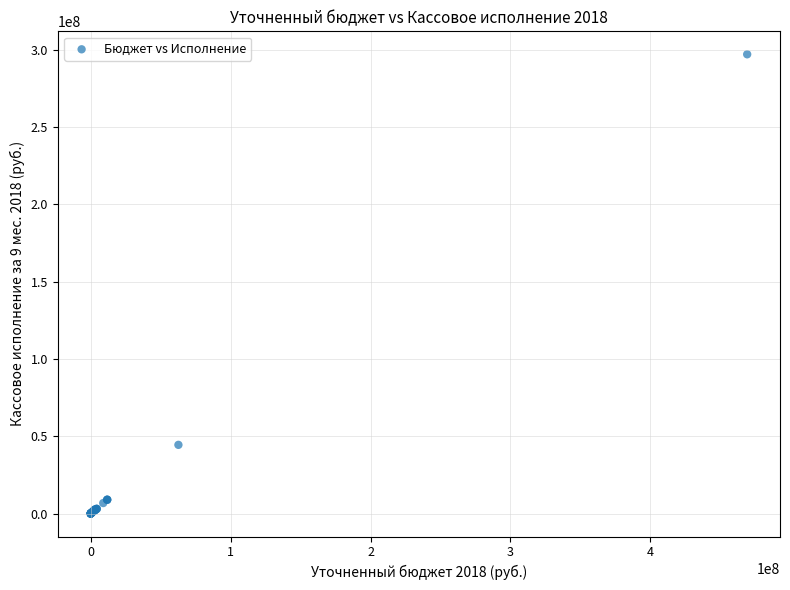

What Y value in the scatter plot is closest to 148553271?

44446763.2